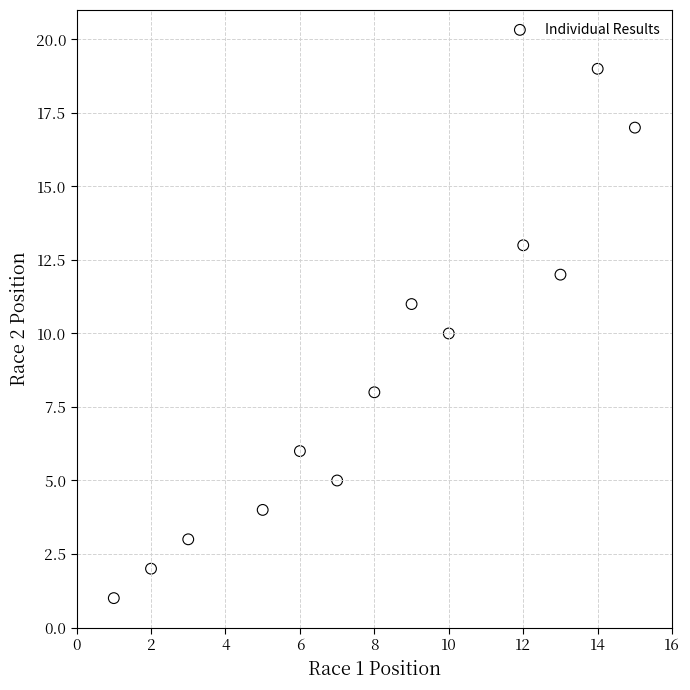

What is the range of Y values (max minus min)?

18